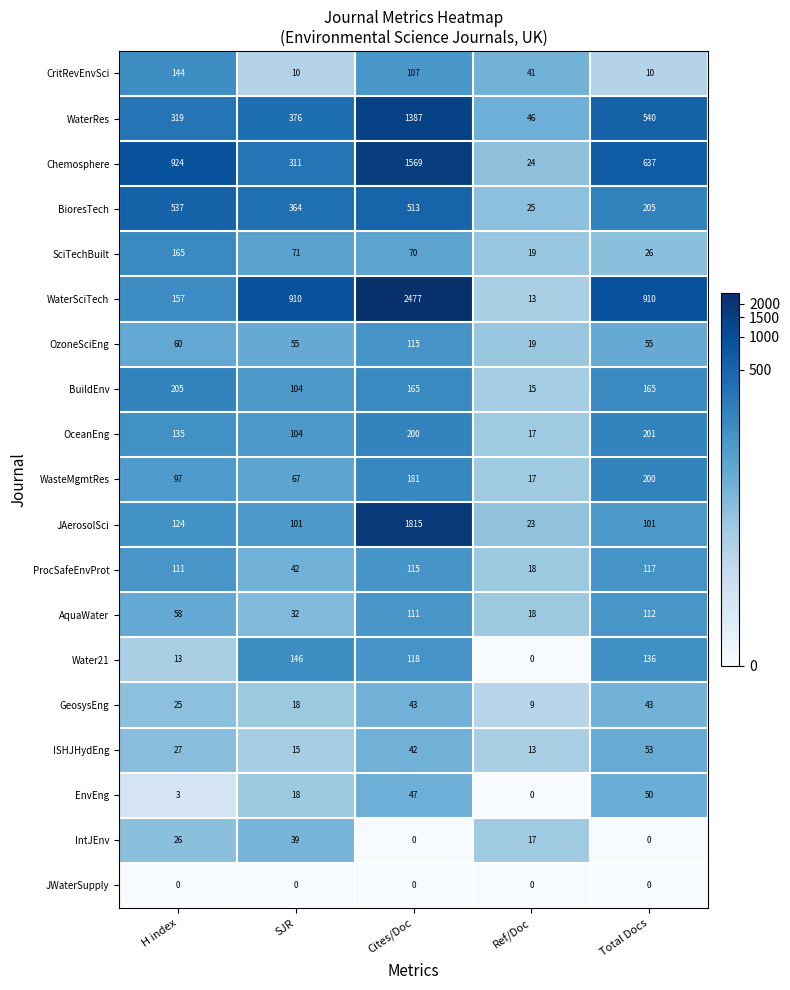

What is the sum of the OceanEng values at H index and Total Docs?

336